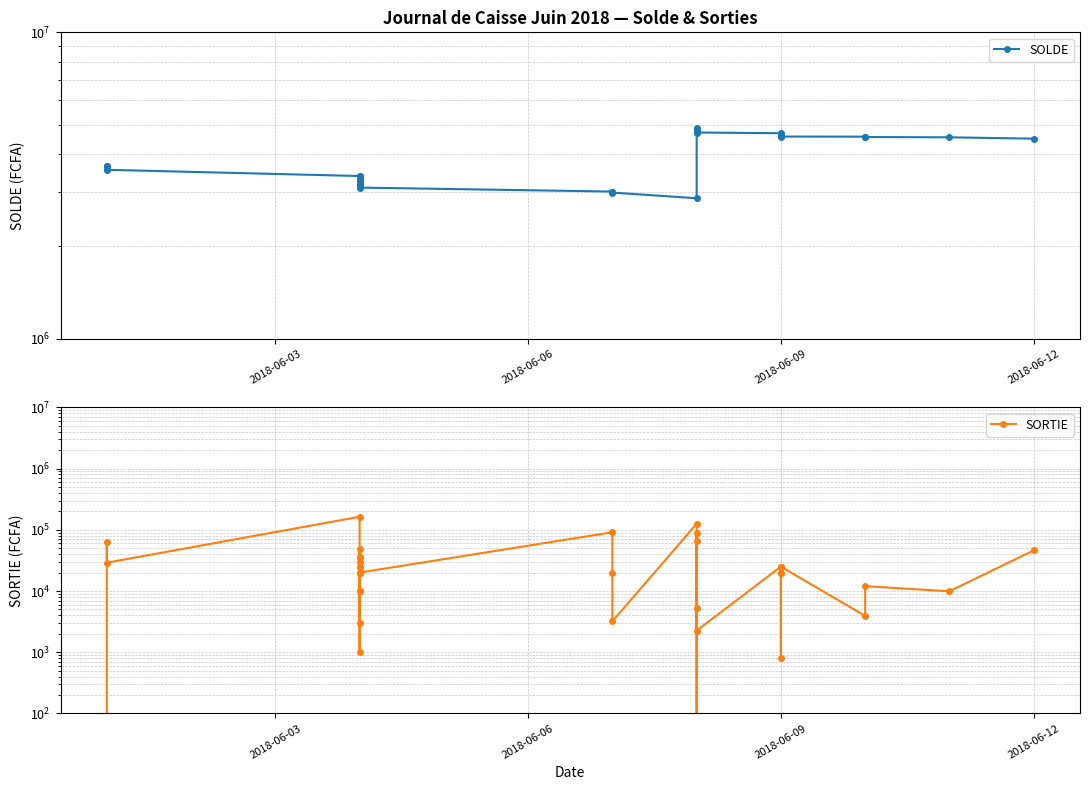

How many values in the SORTIE series are below 20000?

14